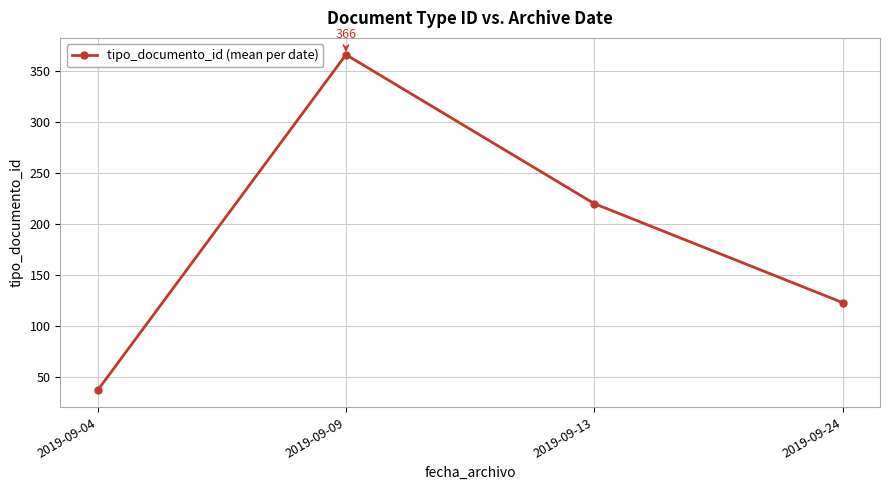

Count the values in the range 123 to 366.

3